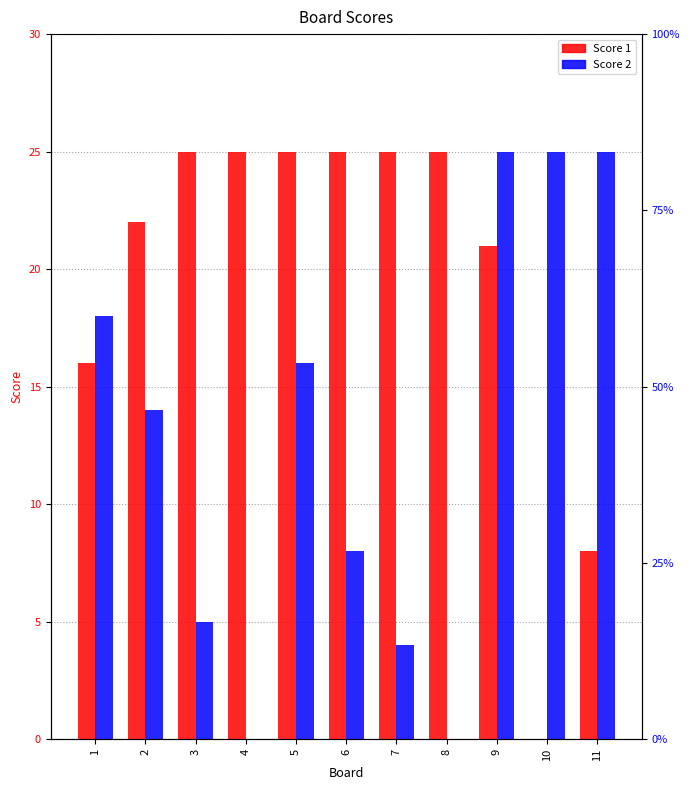

Reading left to right, list all the values displayed in this chart.

Score 1: 1=16	2=22	3=25	4=25	5=25	6=25	7=25	8=25	9=21	10=0	11=8
Score 2: 1=18	2=14	3=5	4=0	5=16	6=8	7=4	8=0	9=25	10=25	11=25